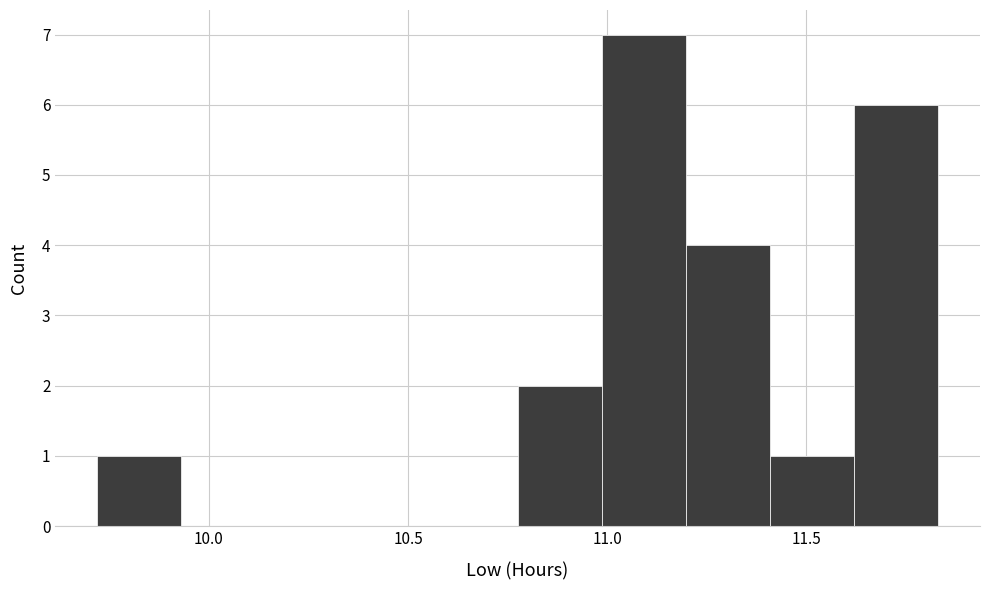

How tall is the bar that spans 11.60 to 11.85 on the x-axis? Neither the bar edges nor the heights are printed on the chart, so give them approximately, as read against the axes.

6